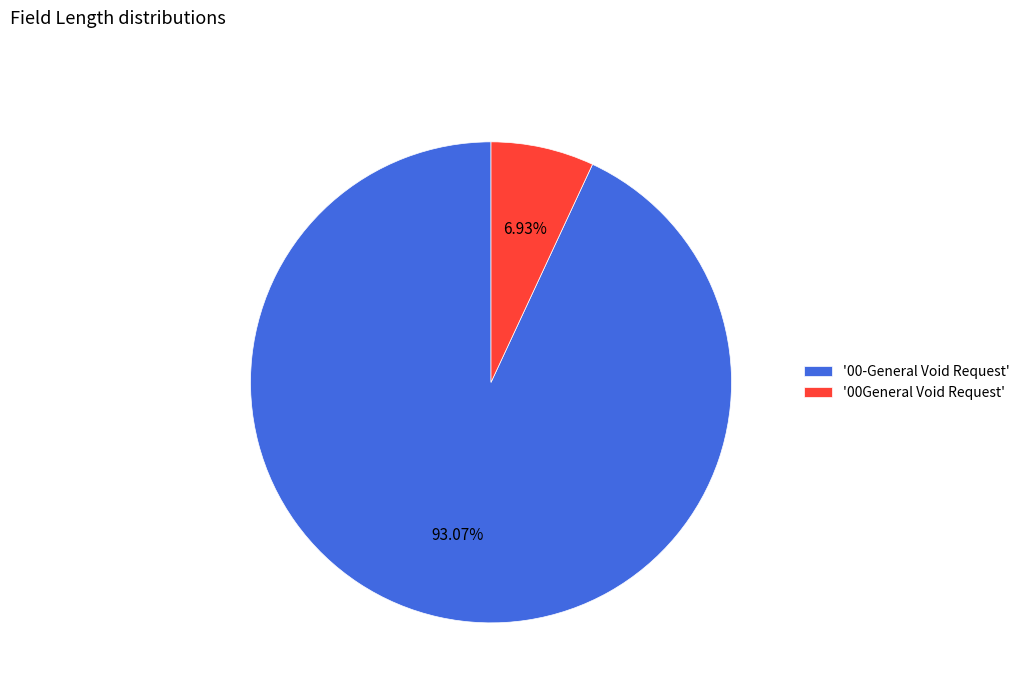

Is the sum of '00General Void Request' and '00-General Void Request' greater than half?

Yes